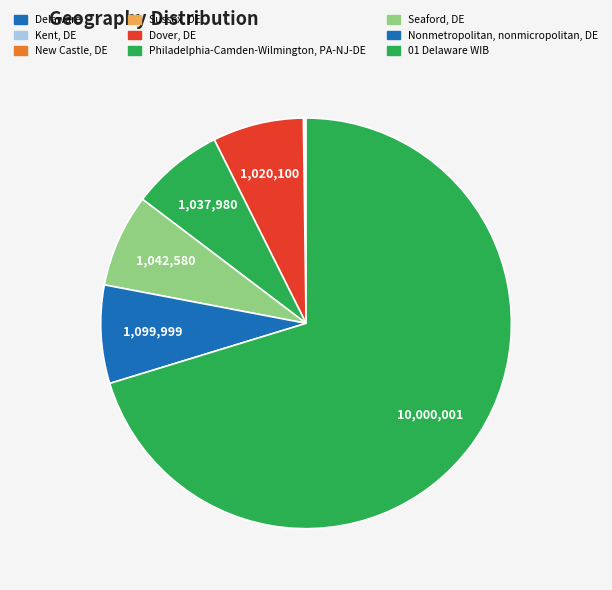

To the nearest percent, what is the difference between the largest and smallest slice percentages?

70%